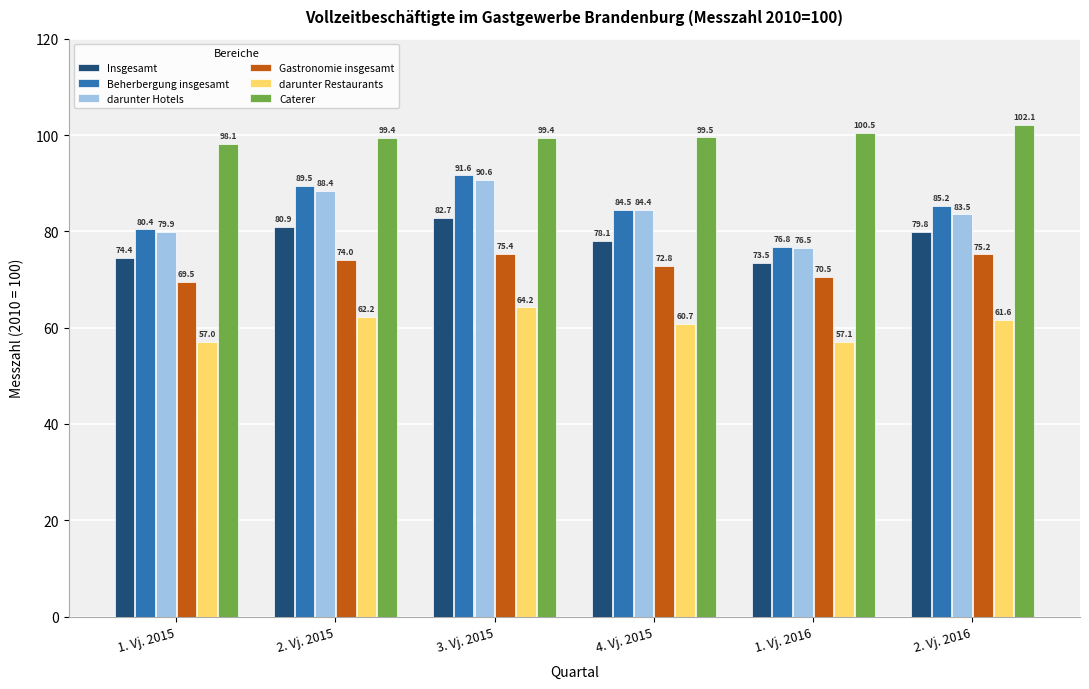

Rank the series at 2. Vj. 2016 from lowest to highest value.

darunter Restaurants, Gastronomie insgesamt, Insgesamt, darunter Hotels, Beherbergung insgesamt, Caterer